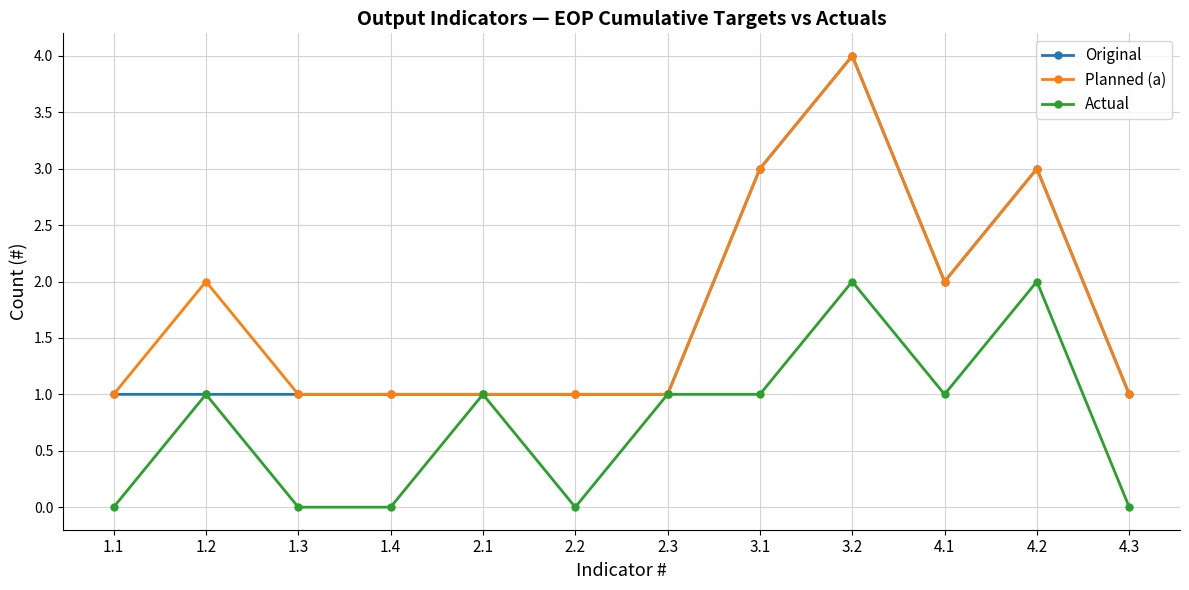

What position from the right is 1.4?

9